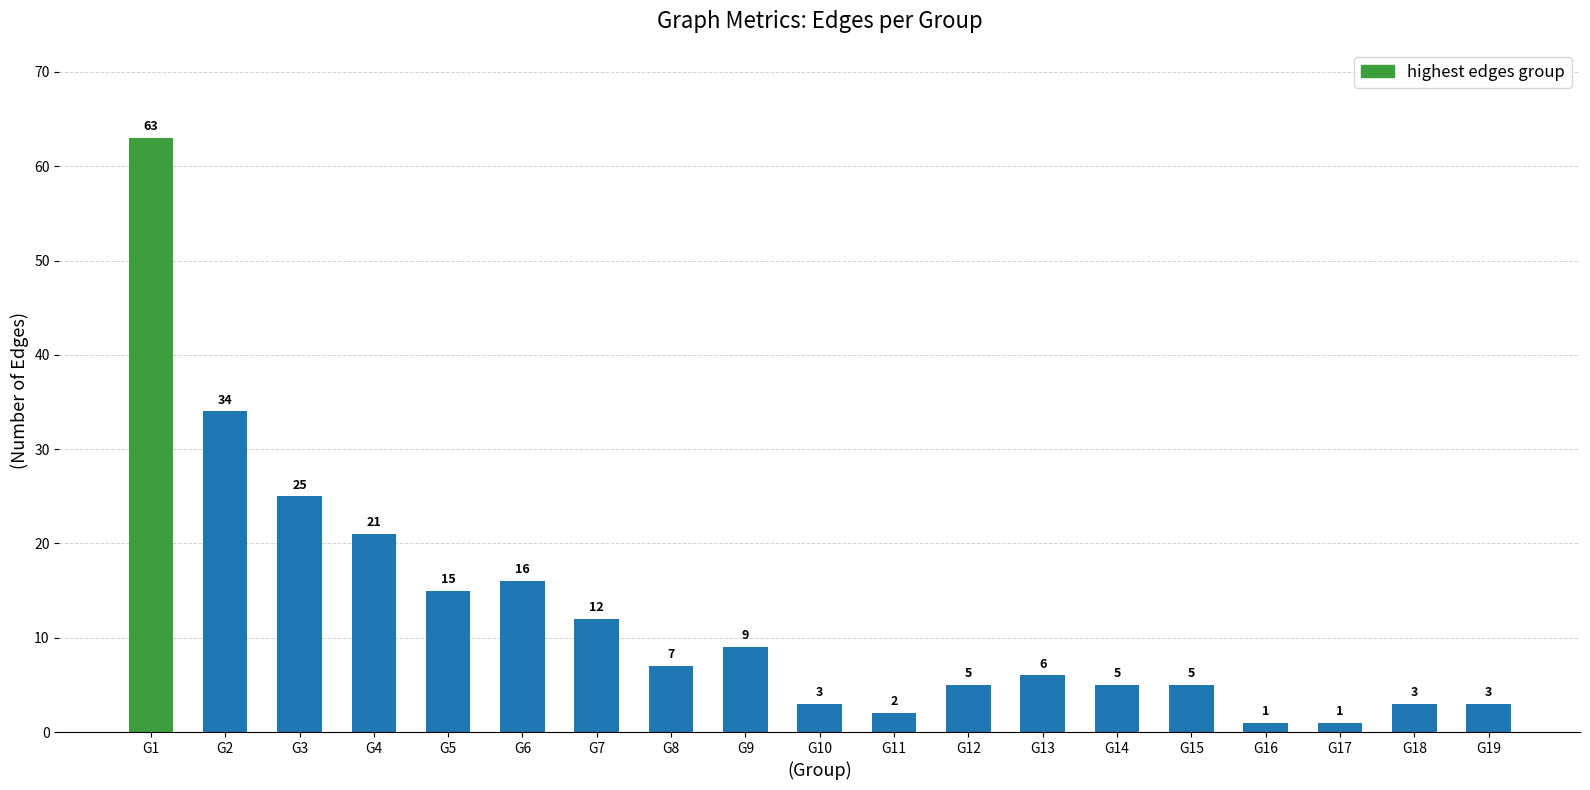

Where does the data first go above 6?

G1